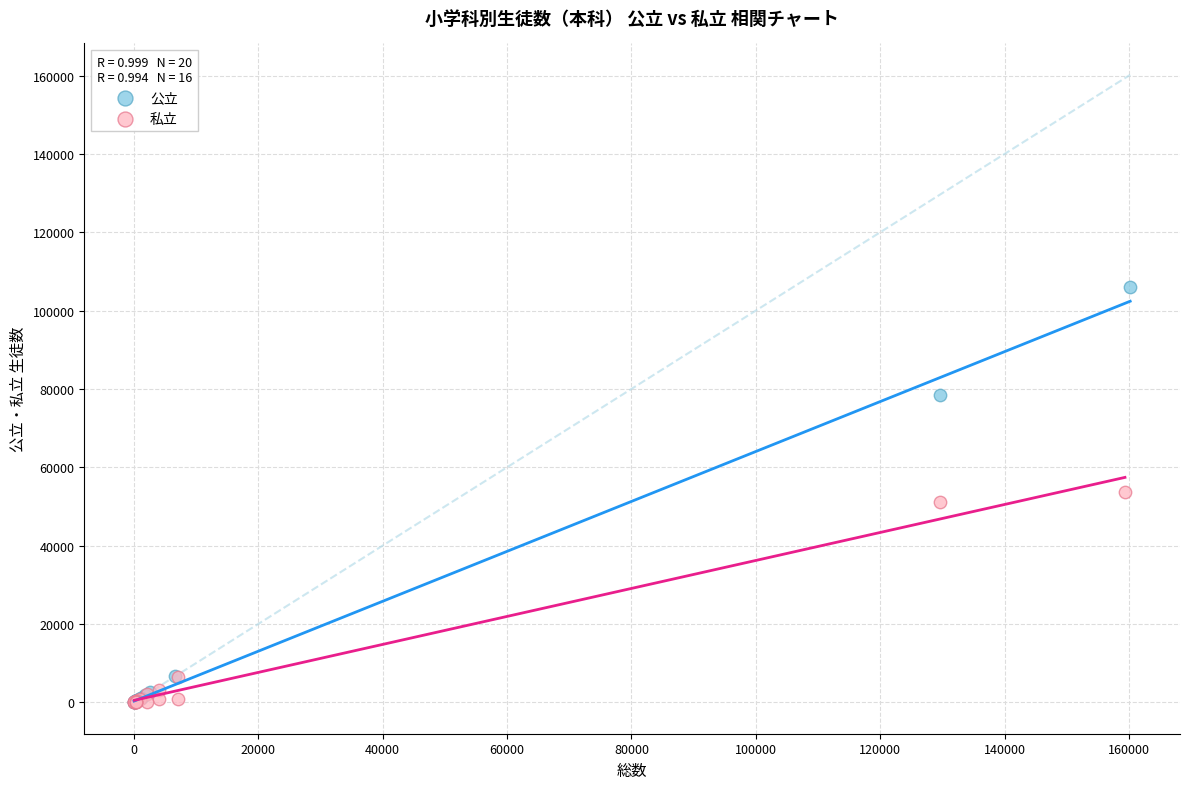

Which series has the largest Y range (max minus min)?

公立